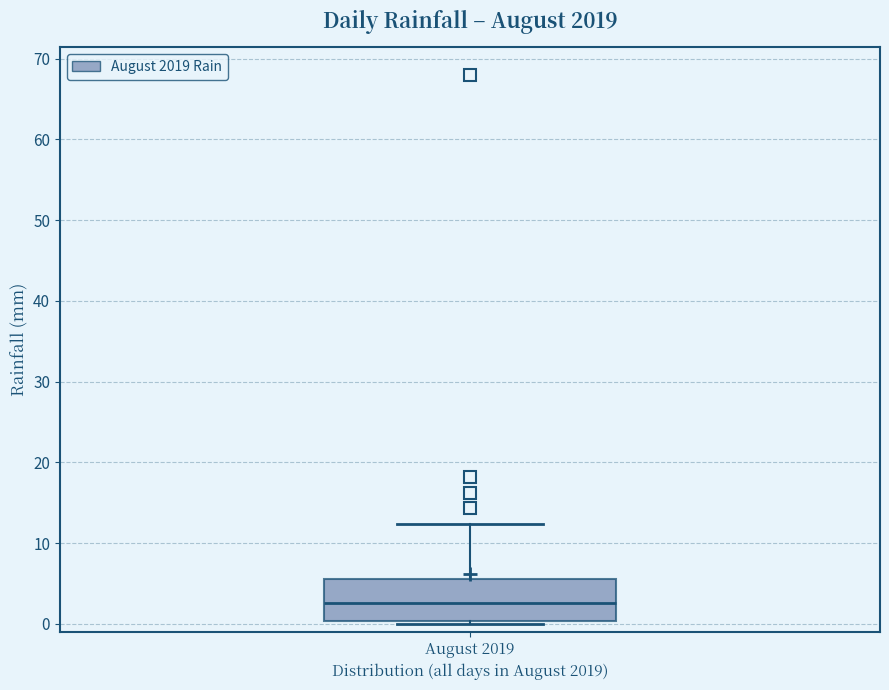

Where does the upper whisker of the box for August 2019 end on the y-axis? The values are not printed on the chart, so give them approximately, as read against the axis.

12